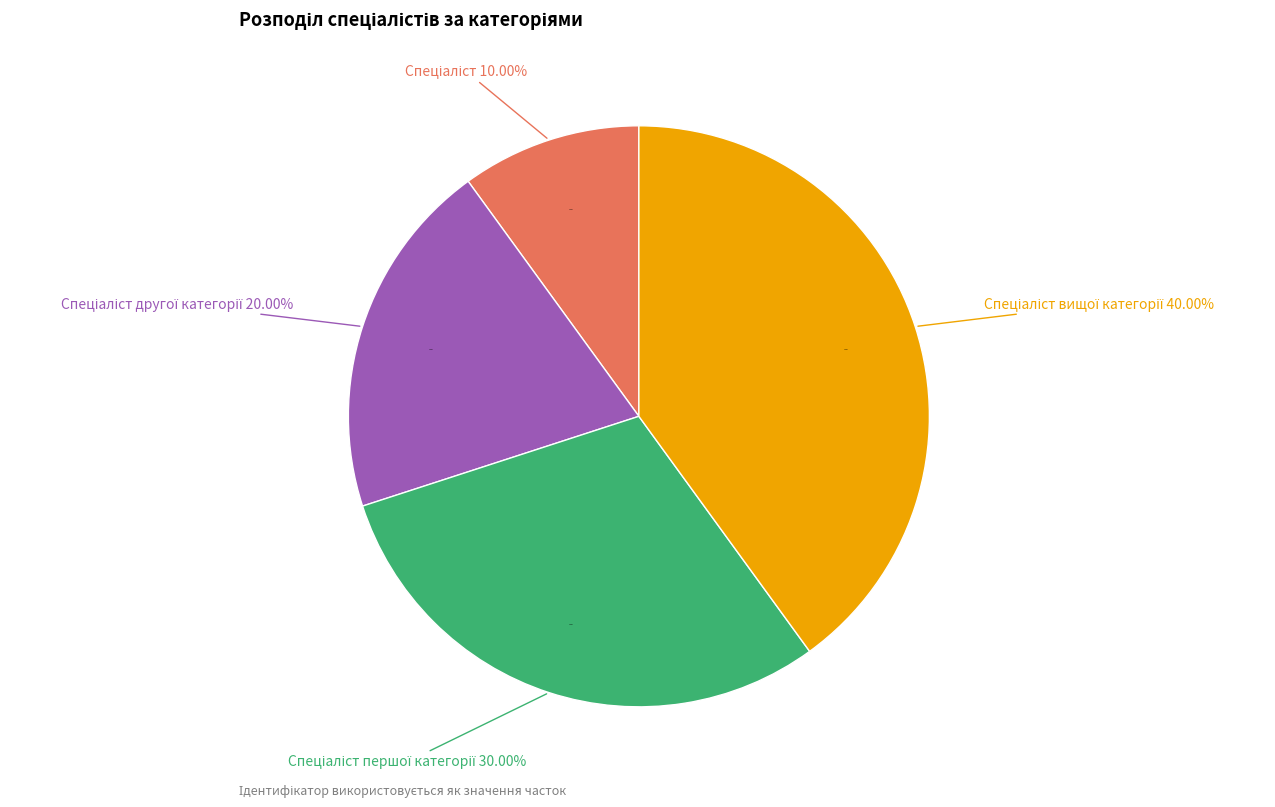

True or false: Спеціаліст accounts for 24% of the total.

False